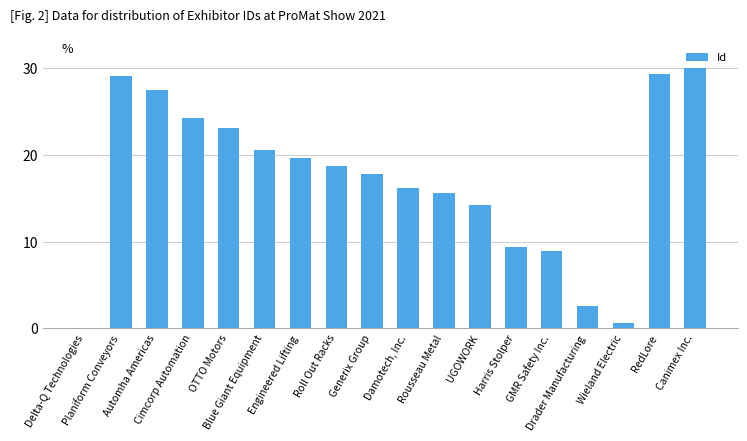

What is the sum of all values?

307.6